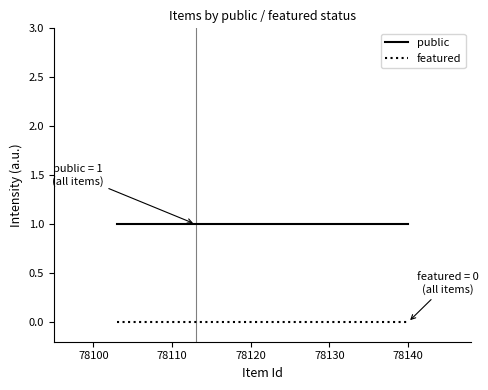

True or false: featured and public intersect in this chart.

False